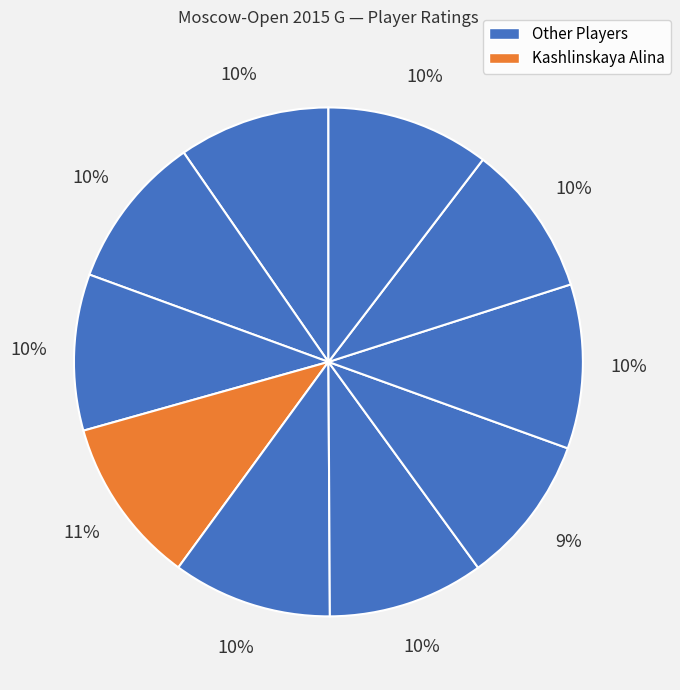

Count the number of slices in the pie.

10